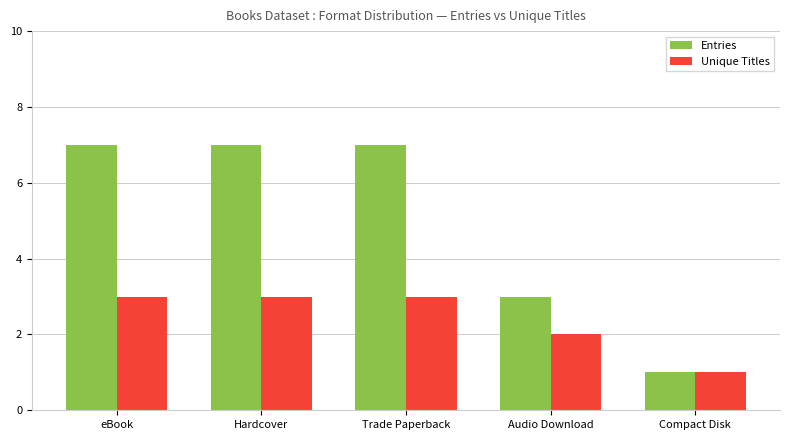

What is the difference between the highest and lowest values at Hardcover?

4